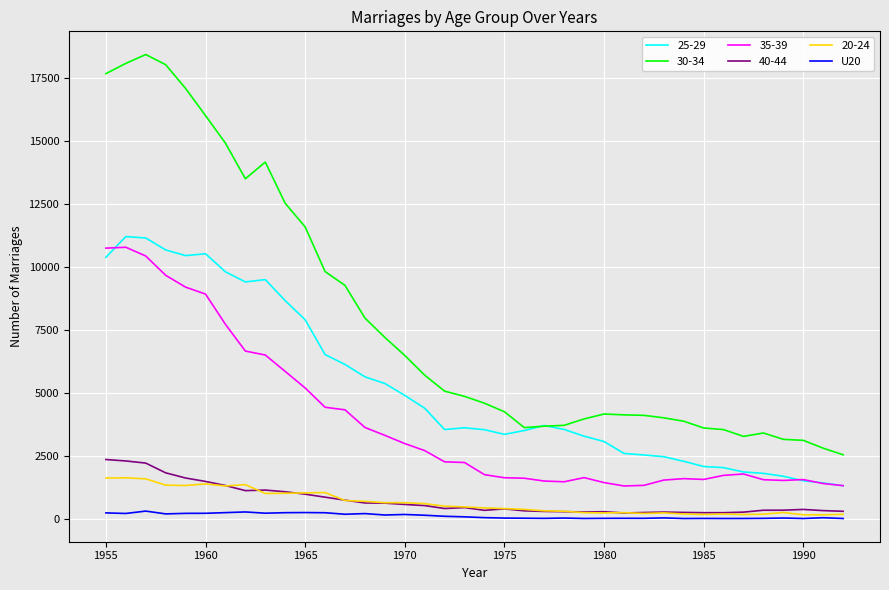

True or false: 40-44 and 25-29 intersect in this chart.

False